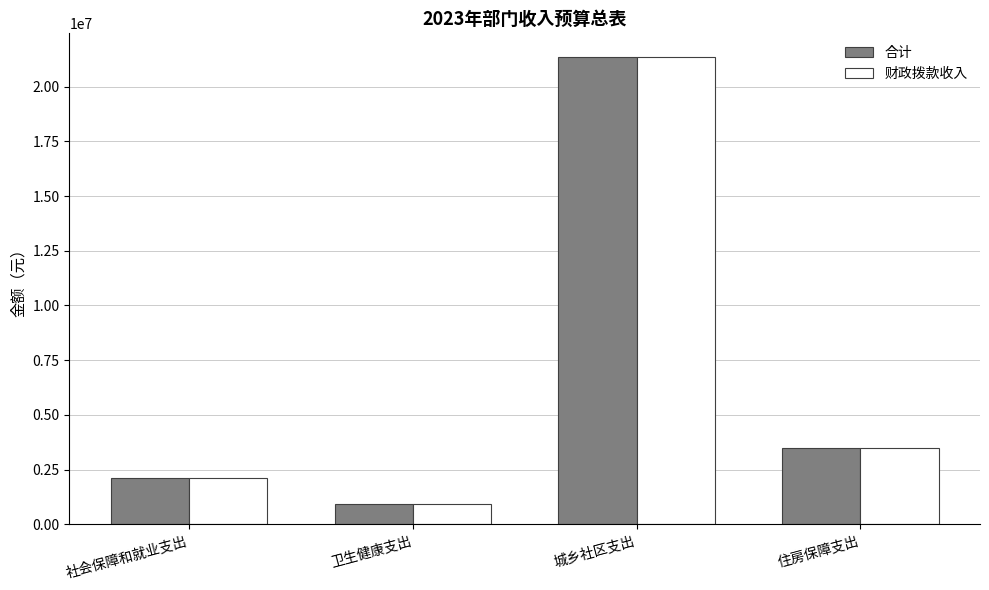

The value of 合计 at 住房保障支出 is 921405. True or false?

False